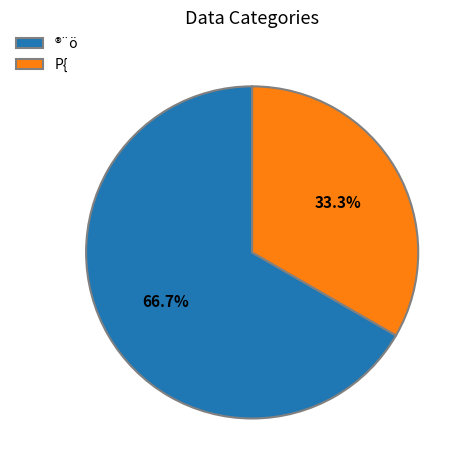

Which category has the biggest portion of the pie?

®¨ö